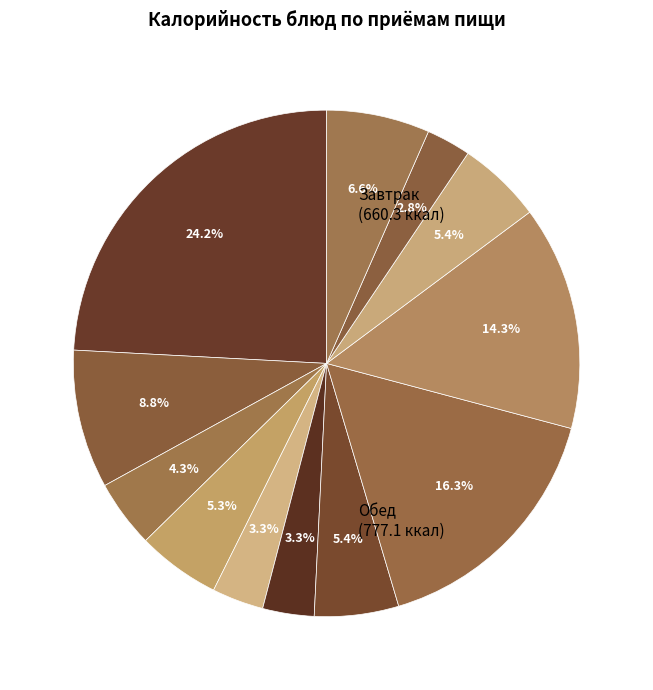

Rank the categories by value from highest to lowest.

Омлет с сыром, Птица тушеная, Макароны отварные, Бутерброд с маслом, Хлеб пшеничный (обед), Компот из кураги, Суп из овощей, банан, Чай с молоком, Хлеб пшеничный (завтрак), Салат из помидоров, Хлеб ржаной